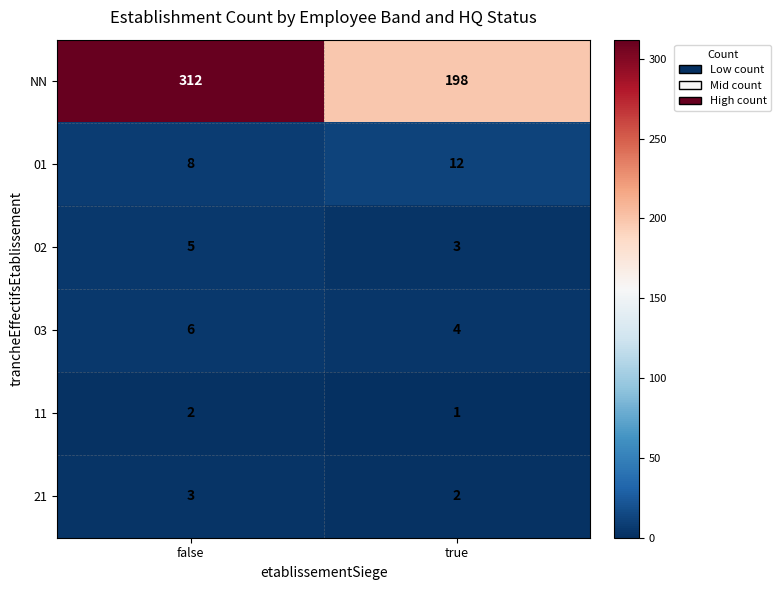

Which series has the largest range (max minus min)?

NN